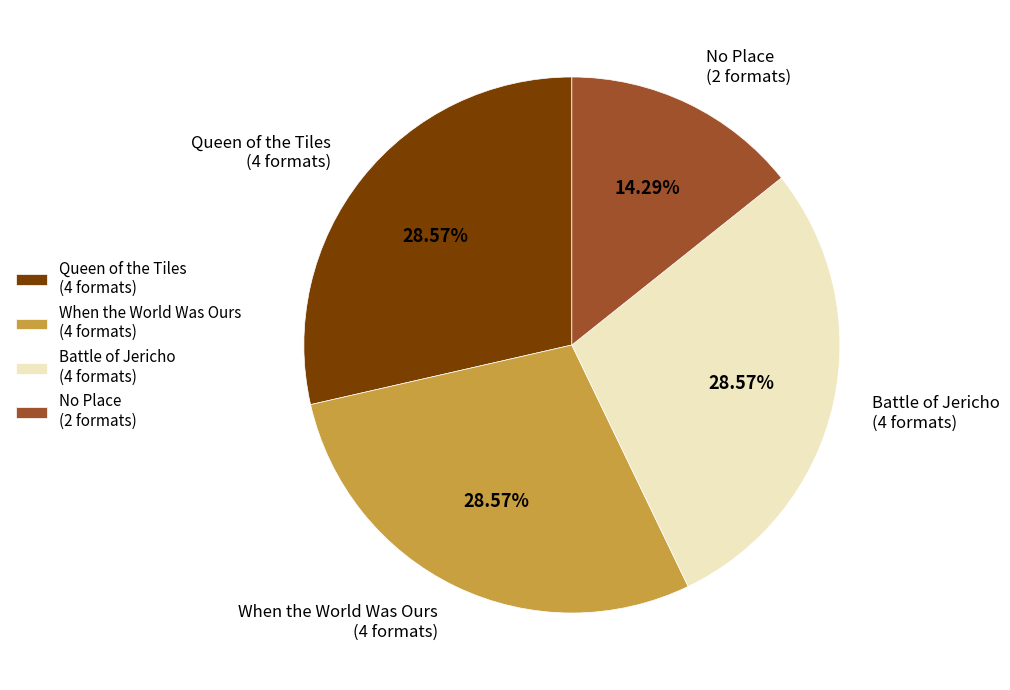

Is the sum of Queen of the Tiles (4 formats) and No Place (2 formats) greater than half?

No